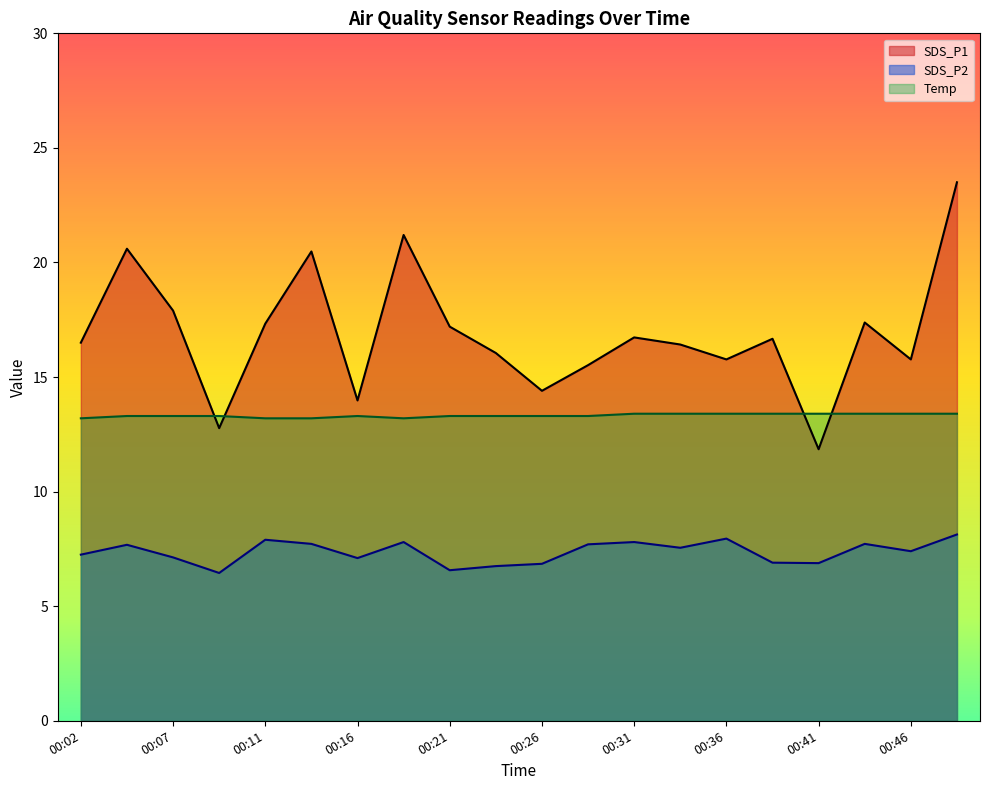

The value of Temp at 00:28 is 13.3. True or false?

True